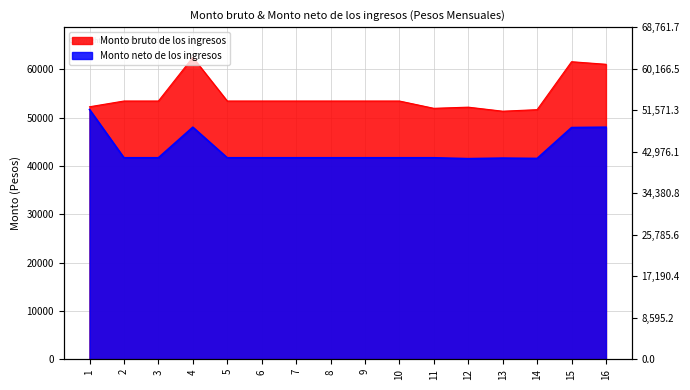

Which category has the highest value in the Monto neto de los ingresos series?

1